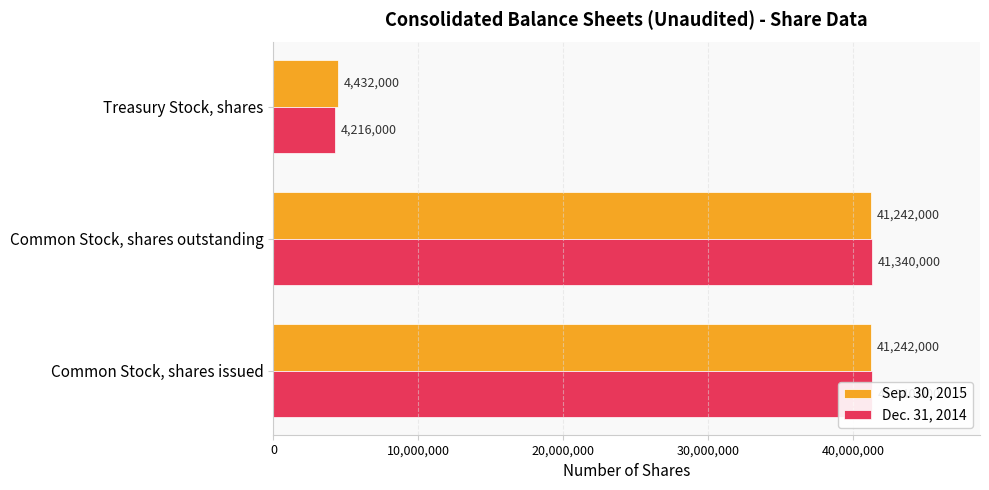

Rank the series at Common Stock, shares issued from lowest to highest value.

Sep. 30, 2015, Dec. 31, 2014